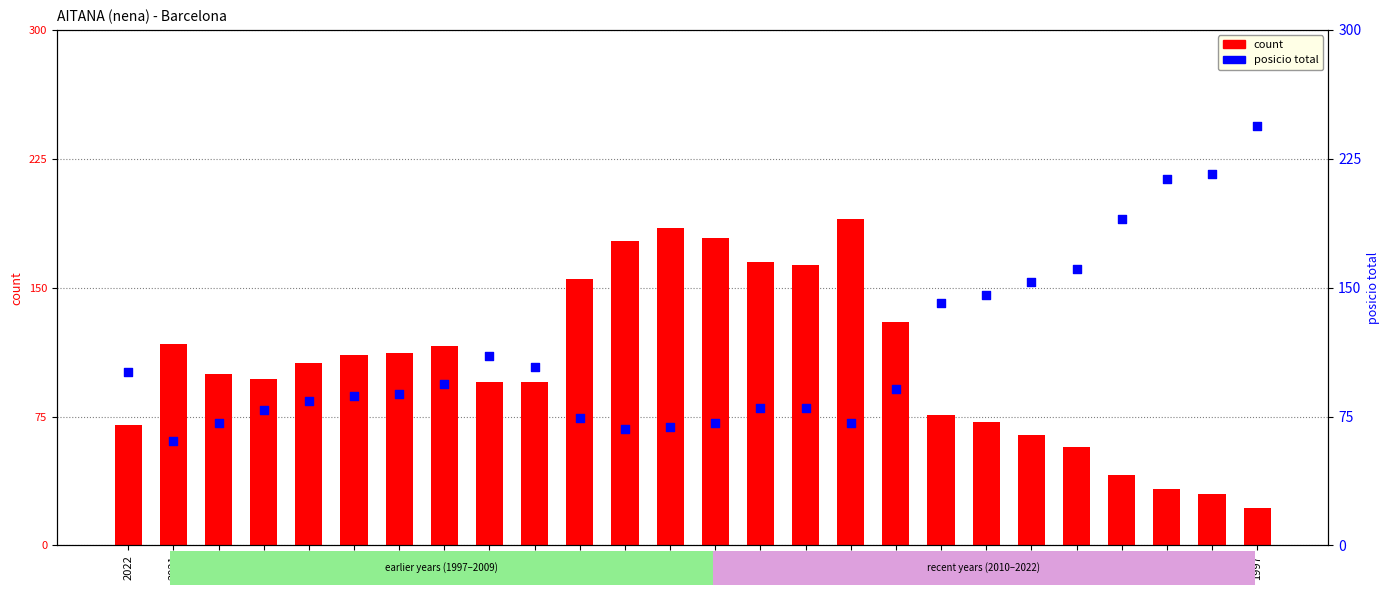

Is the value of count at 2000 greater than the value of posicio total at 1998?

No